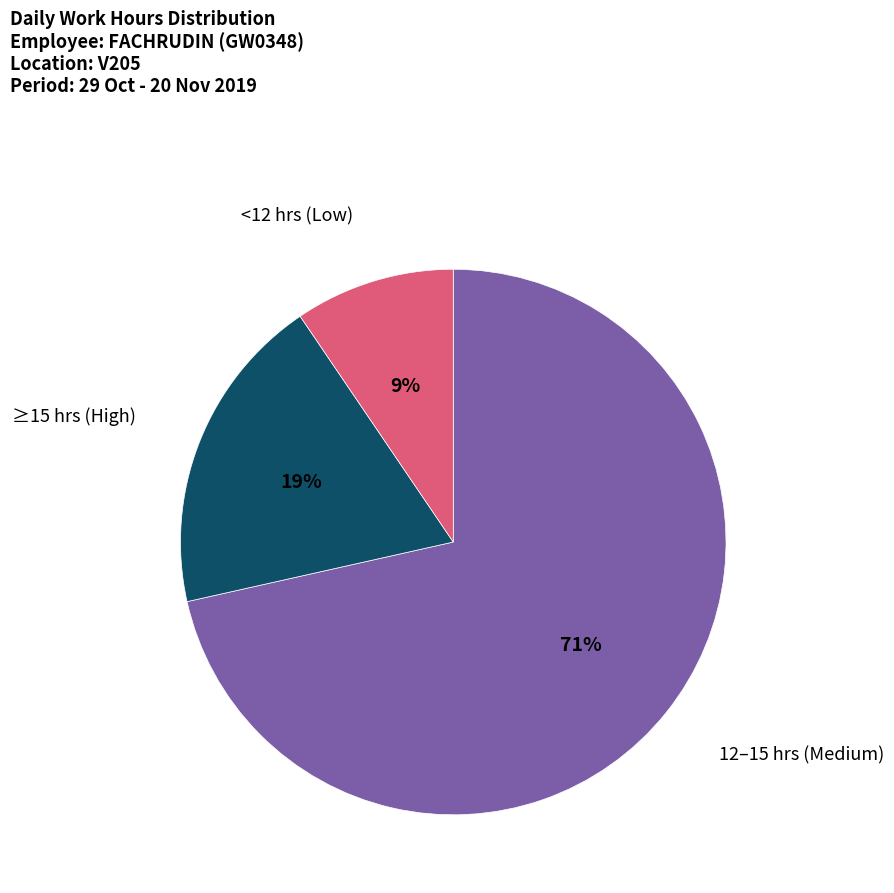

Count the number of slices in the pie.

3